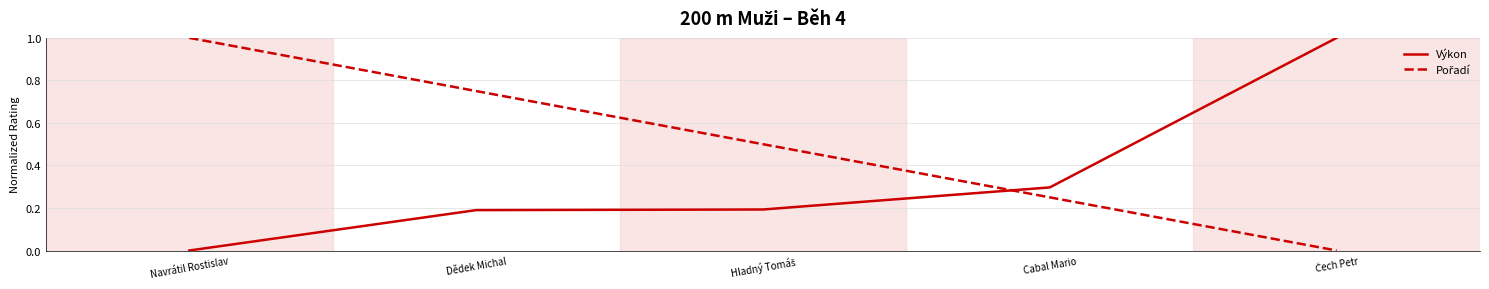

What is the total value across all series at Dědek Michal?

0.9